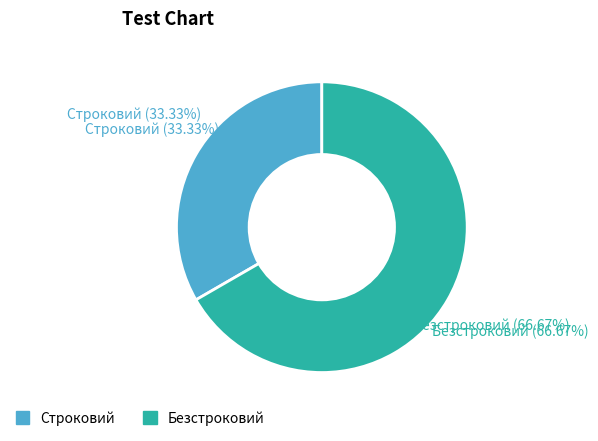

To the nearest percent, what is the difference between the largest and smallest slice percentages?

33%